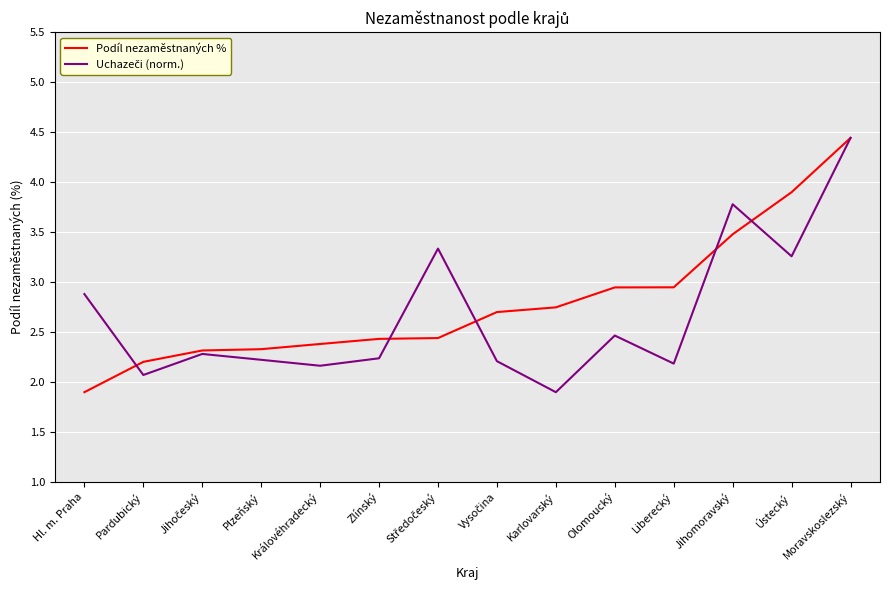

What is the total value across all series at Karlovarský?

4.6